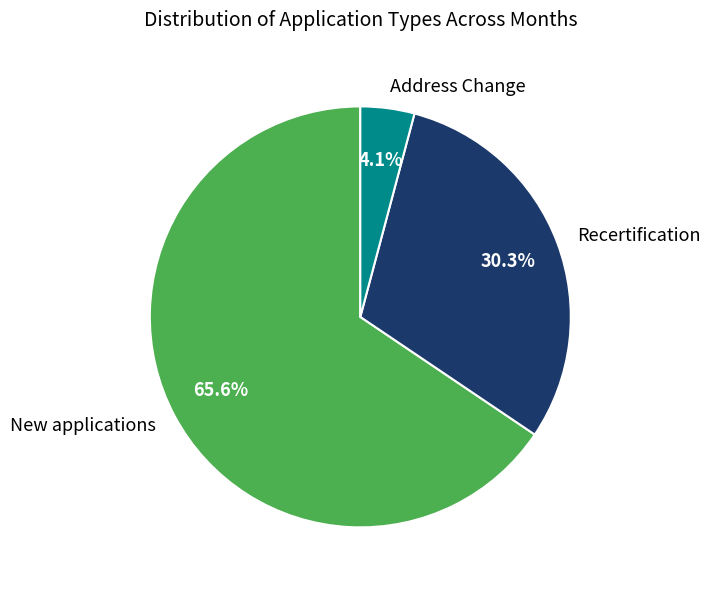

Do Recertification and New applications together represent more than half of the pie?

Yes